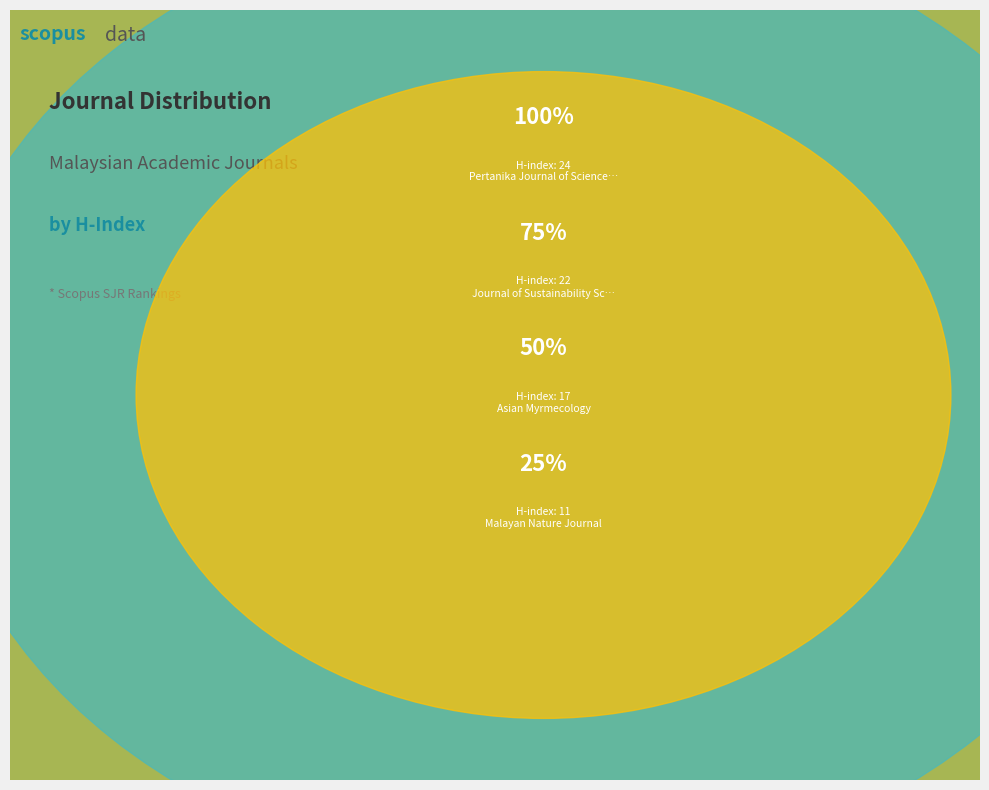

Count the number of slices in the pie.

4